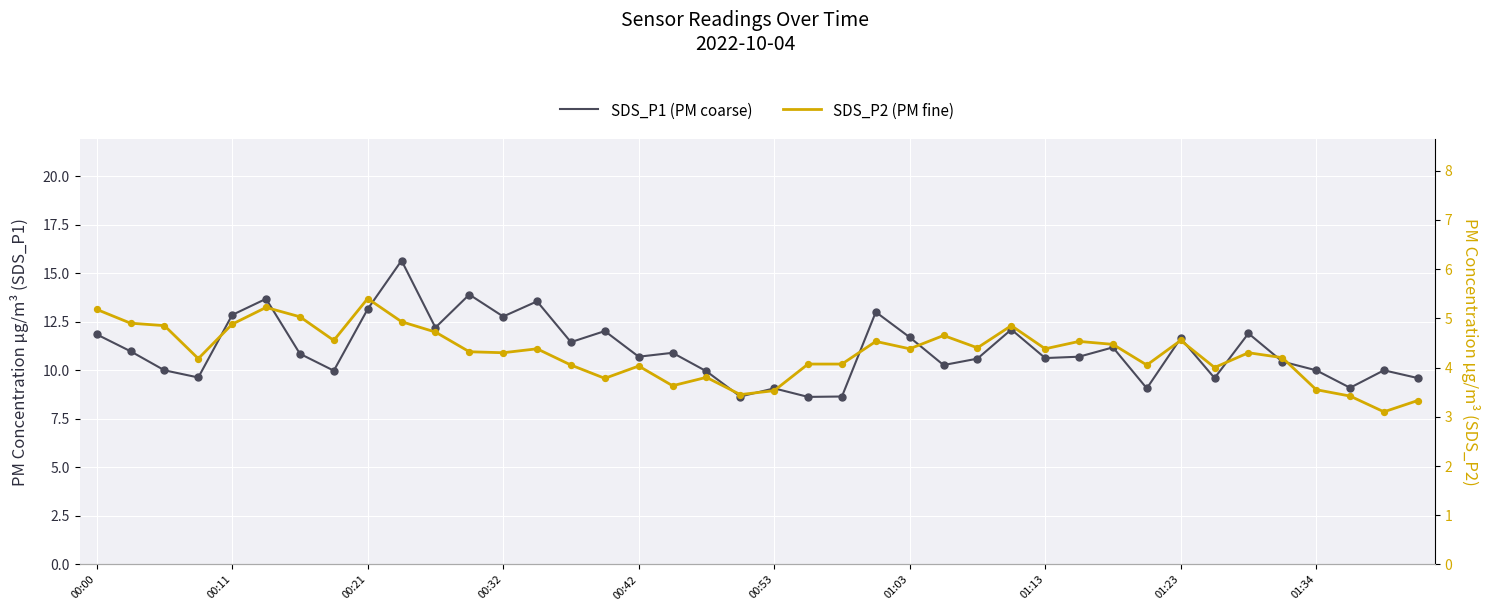

What is the total value across all series at 39?

12.9